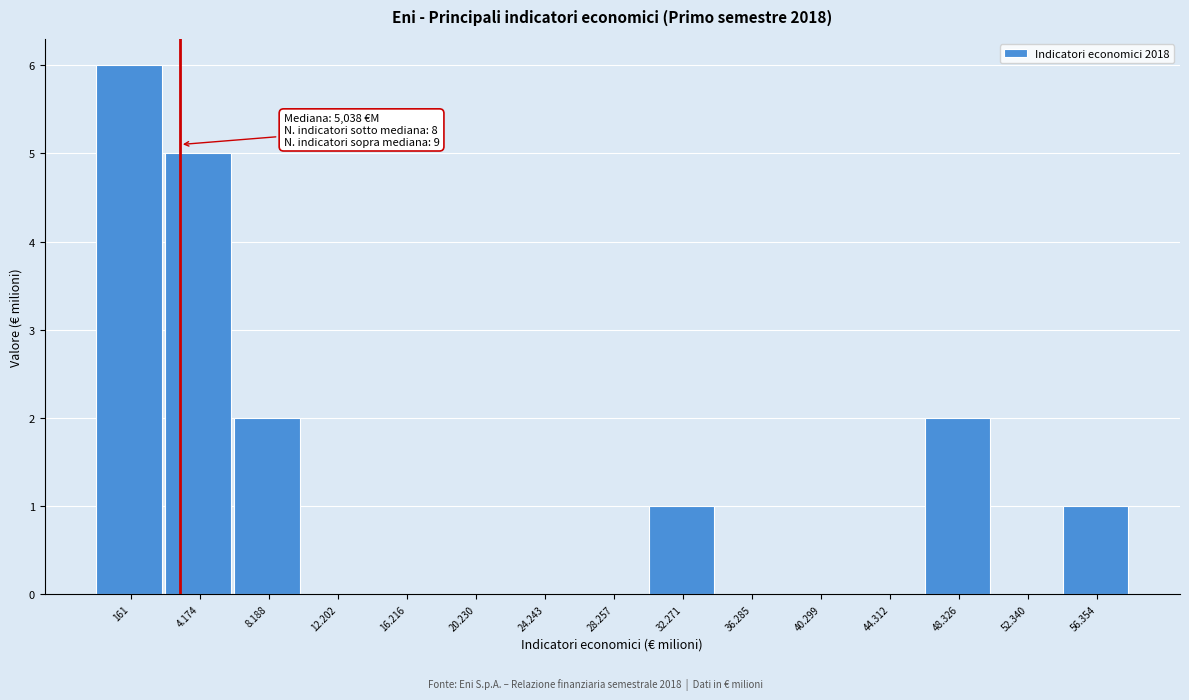

Reading left to right, what are all the values shown in this chart?

161=6	4.174=5	8.188=2	12.202=0	16.216=0	20.230=0	24.243=0	28.257=0	32.271=1	36.285=0	40.299=0	44.312=0	48.326=2	52.340=0	56.354=1